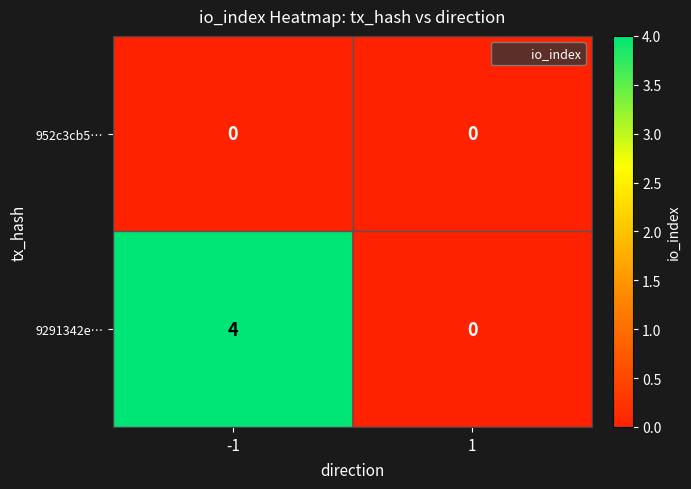

Which series has the largest range (max minus min)?

9291342e…